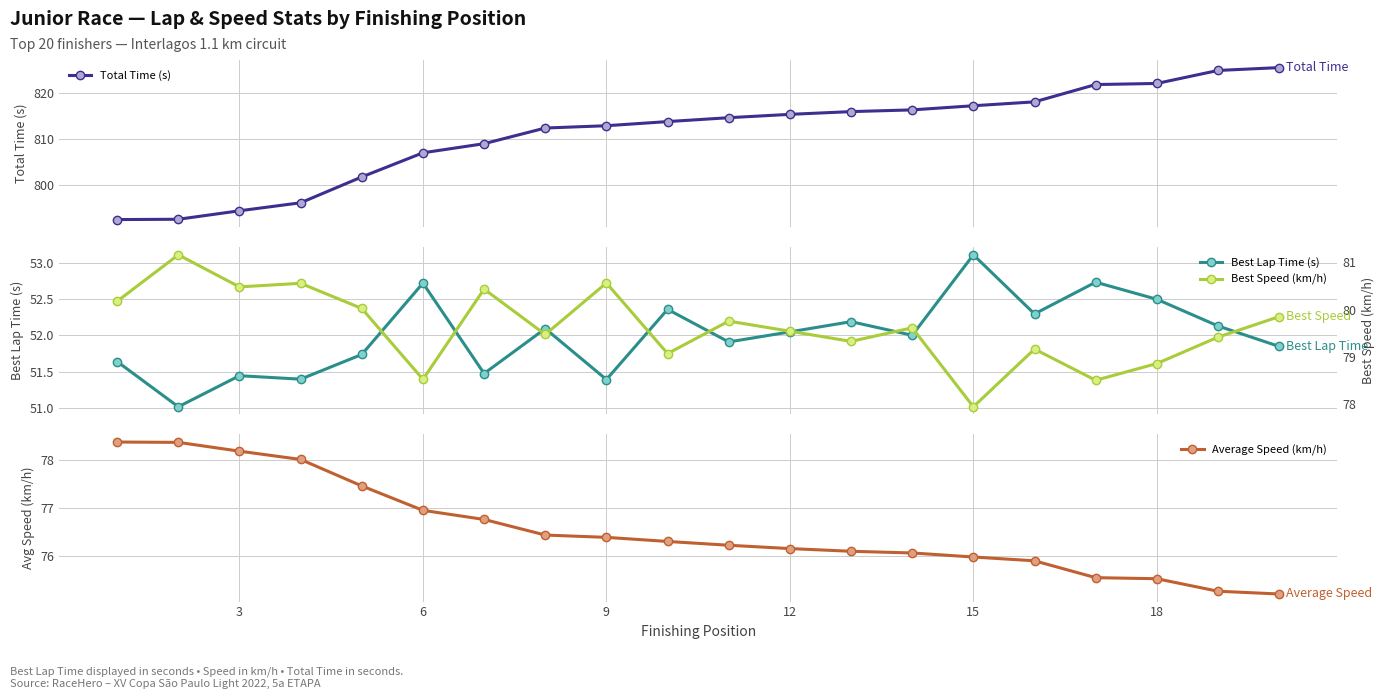

What is the maximum value for Total Time (s)?

825.6